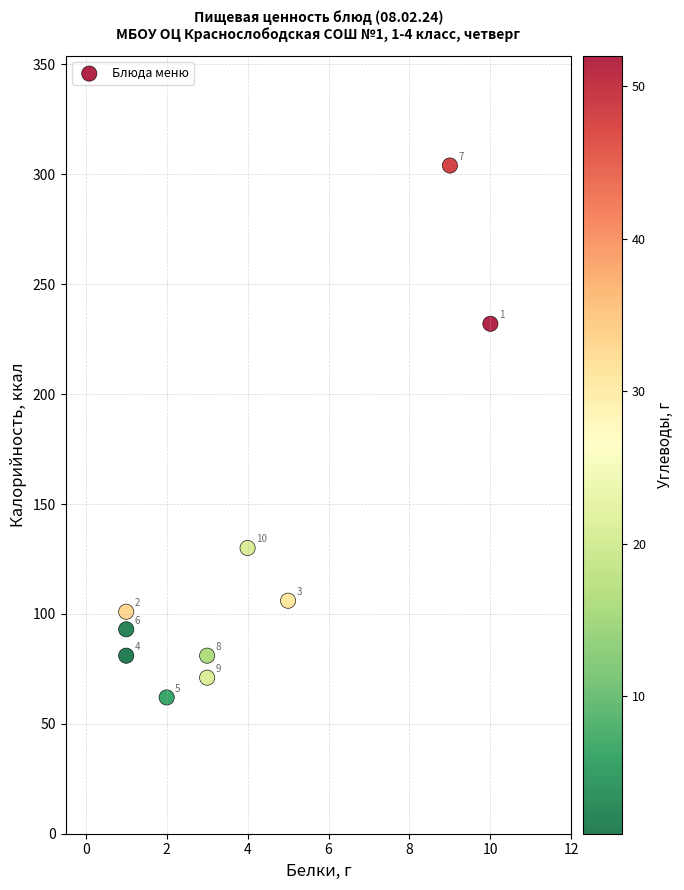

What Y value in the scatter plot is closest to 183?

232